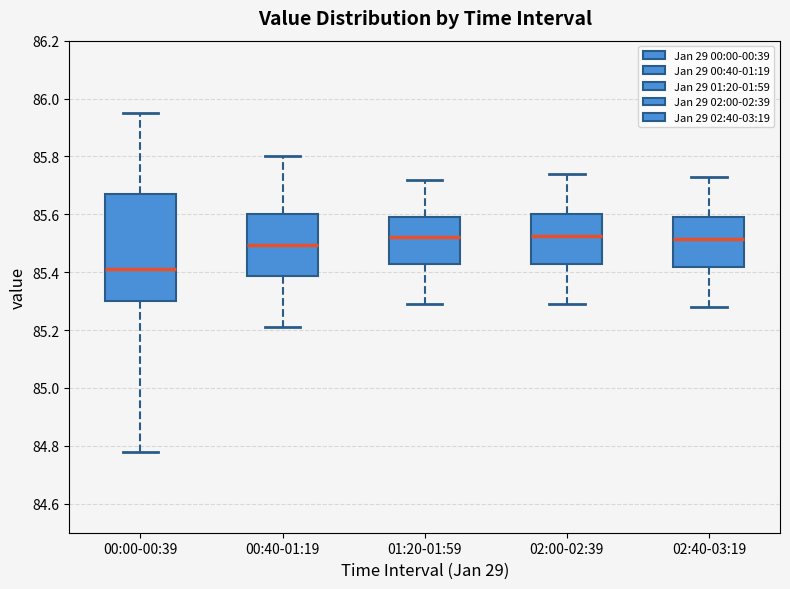

Which box's median line is the lowest?

00:00-00:39